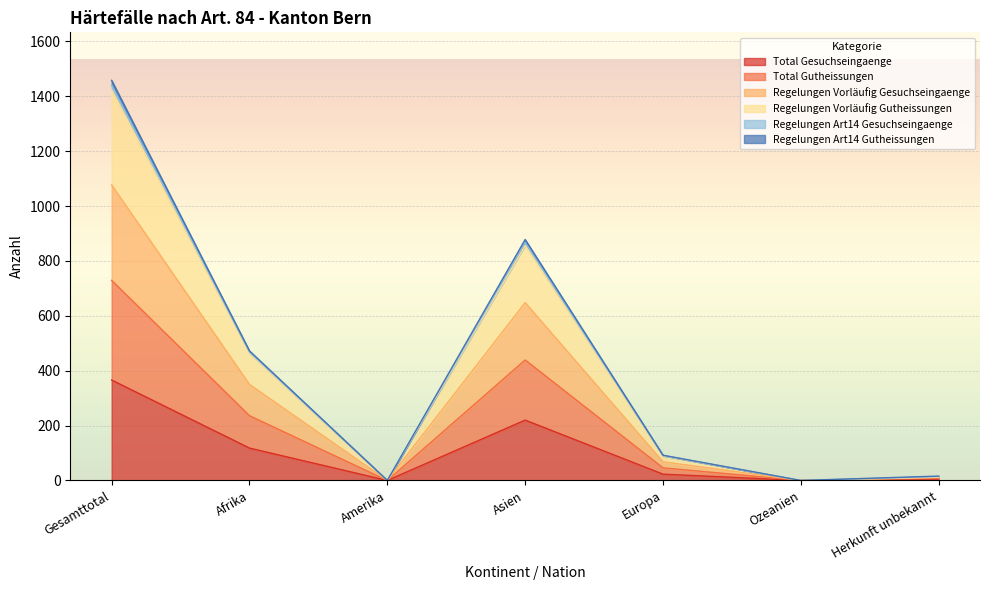

Which category has the highest value in the Total Gesuchseingaenge series?

Gesamttotal